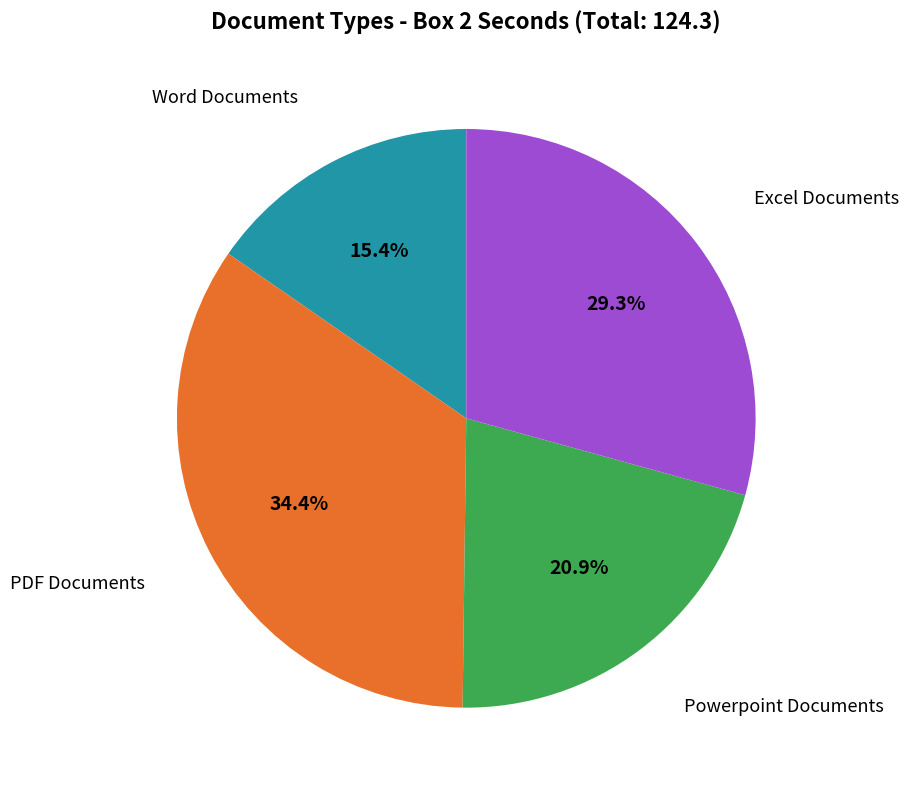

Does any single category account for the majority?

No